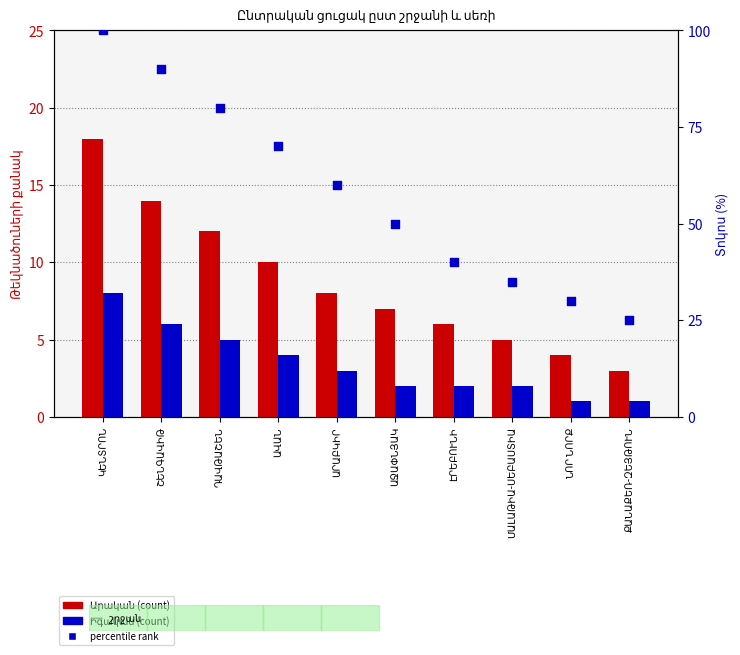

At how many categories does at least one series exceed 55?

5